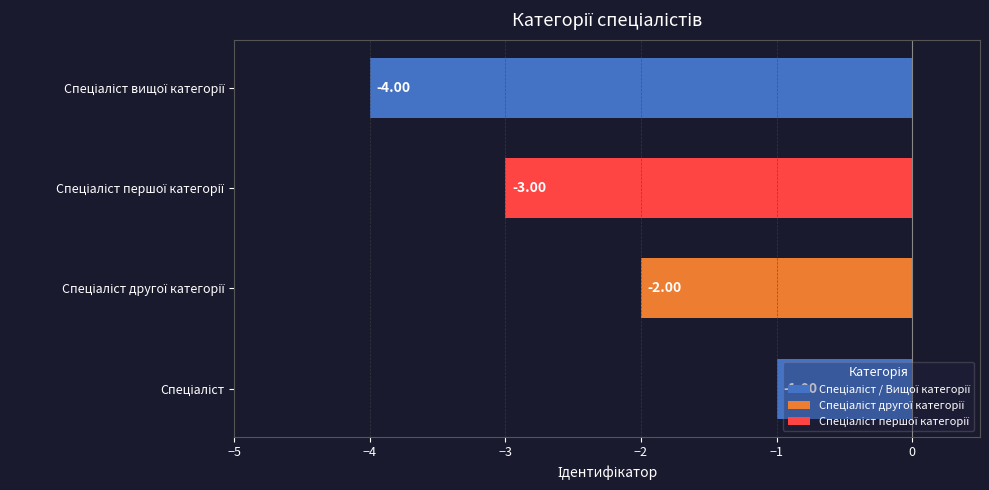

What is the difference between the maximum and minimum values?

3